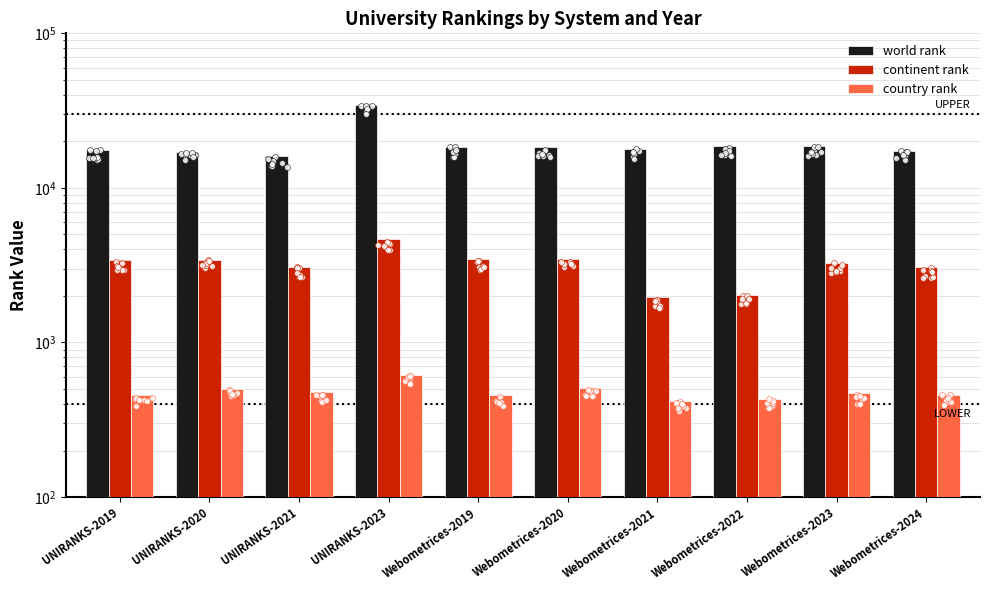

What are all the series names shown in the legend?

world rank, continent rank, country rank